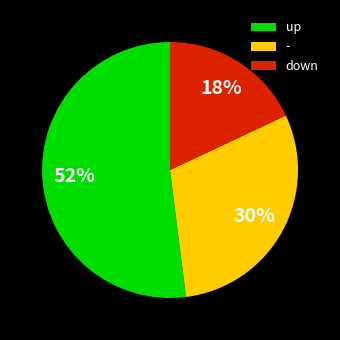

Does up account for over 50% of the chart?

Yes